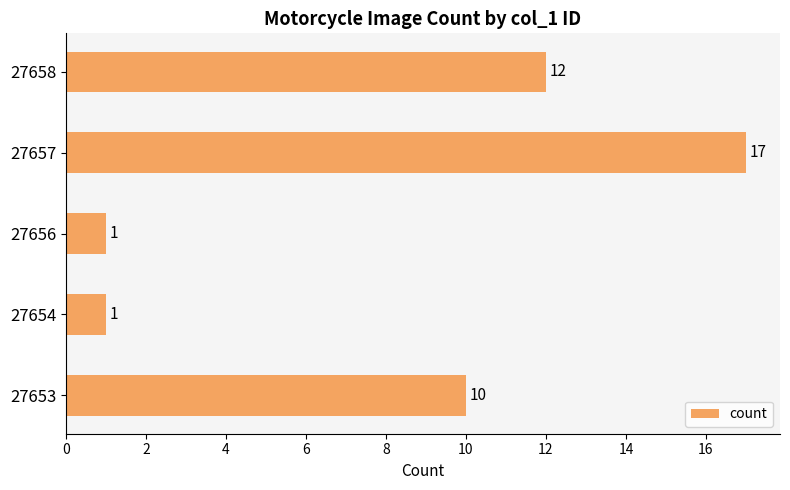

Count the values in the range 1 to 12.

4